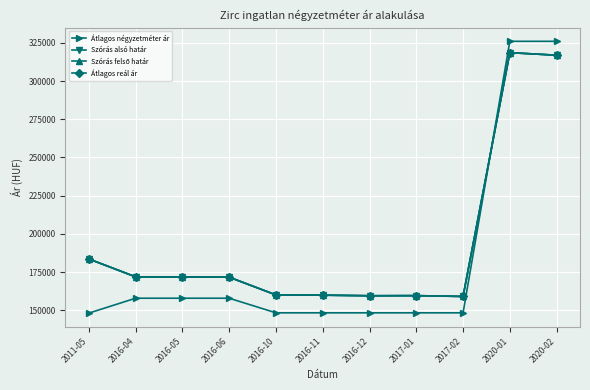

What is the difference between the maximum and minimum values in the Átlagos reál ár series?

159540